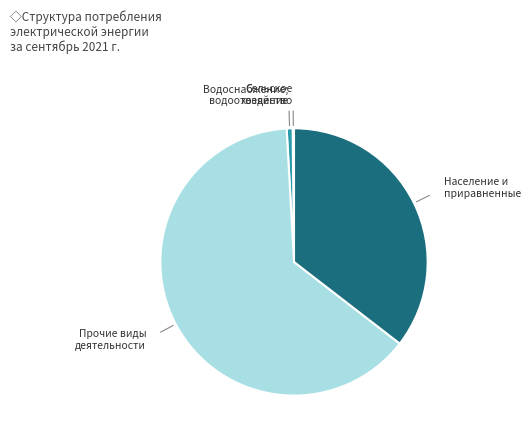

Does any single category account for the majority?

Yes